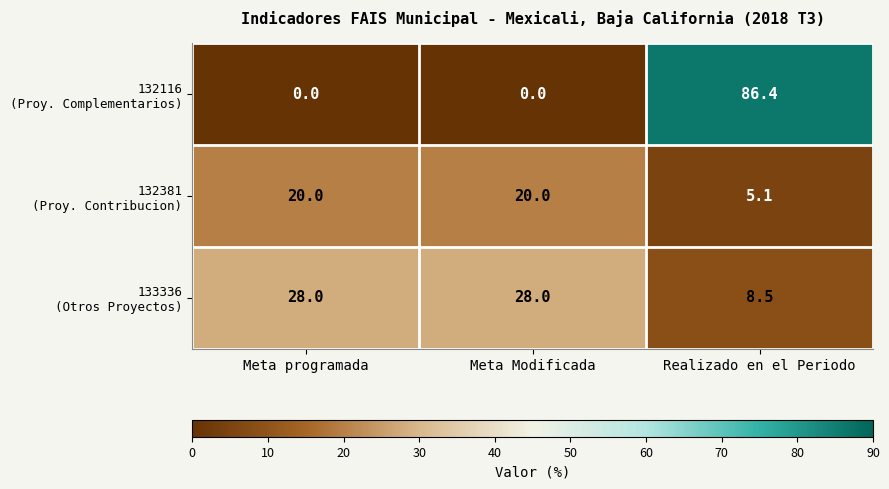

What is the greatest value displayed?

86.4